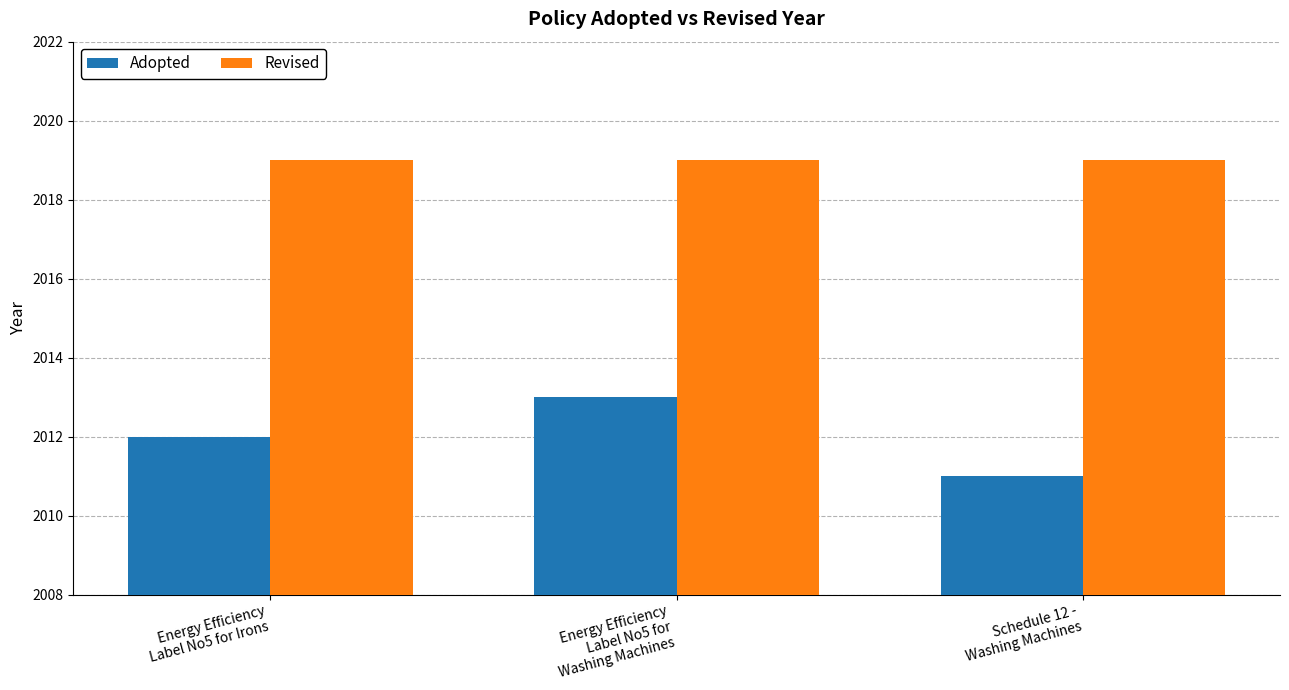

List the series in order of their peak value, lowest first.

Adopted, Revised